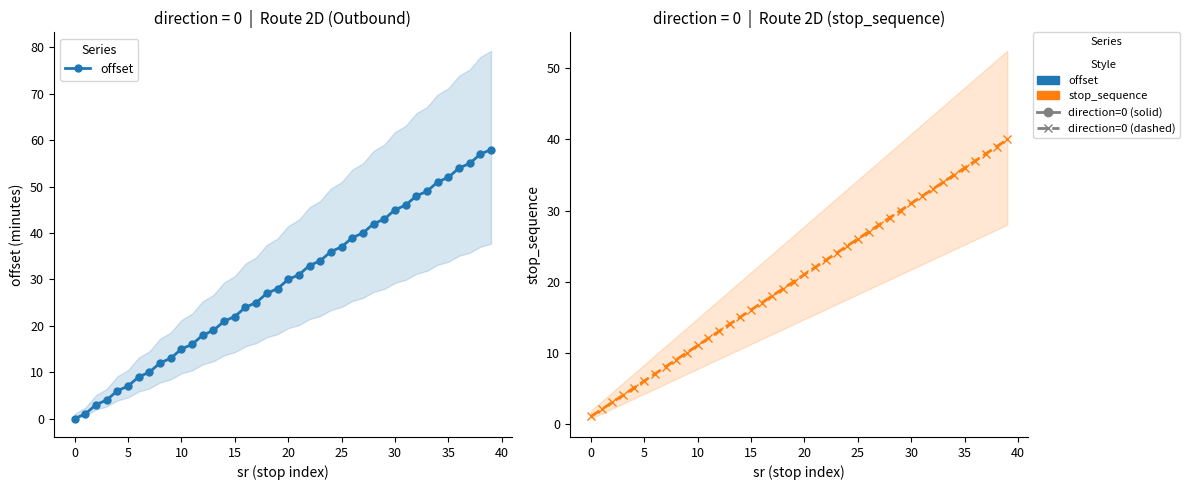

What is the average value of the offset series?

29